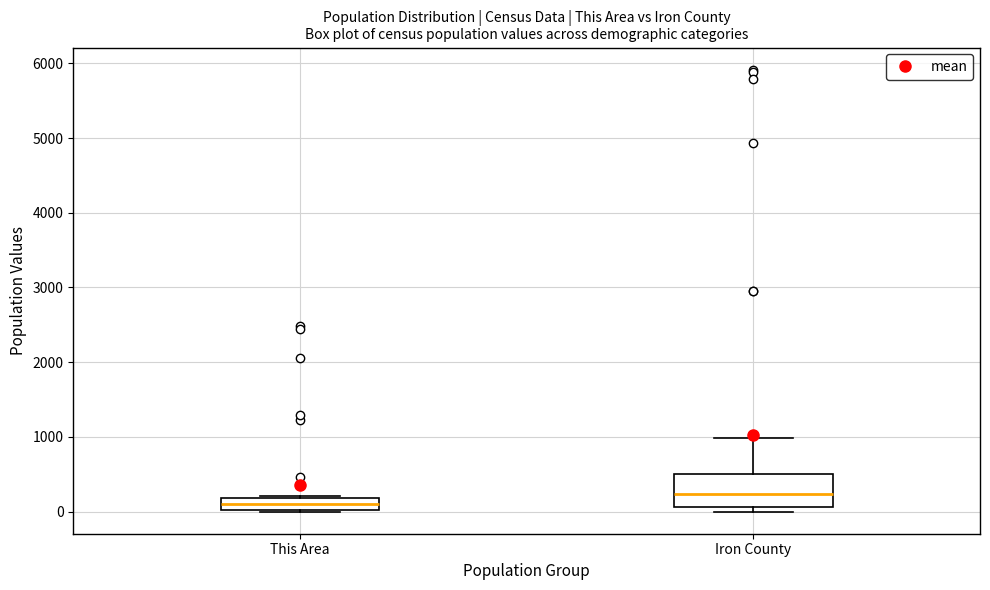

Reading left to right, read every box against the y-axis: the position of its median line, the range the box covers, and the ends of its whiskers. The values are not printed on the chart, so give them approximately, as read against the axis.

This Area: median 100, box 0 to 200, whiskers 0 to 200 (just above the box's upper edge)
Iron County: median 200, box 100 to 500, whiskers 0 to 1000